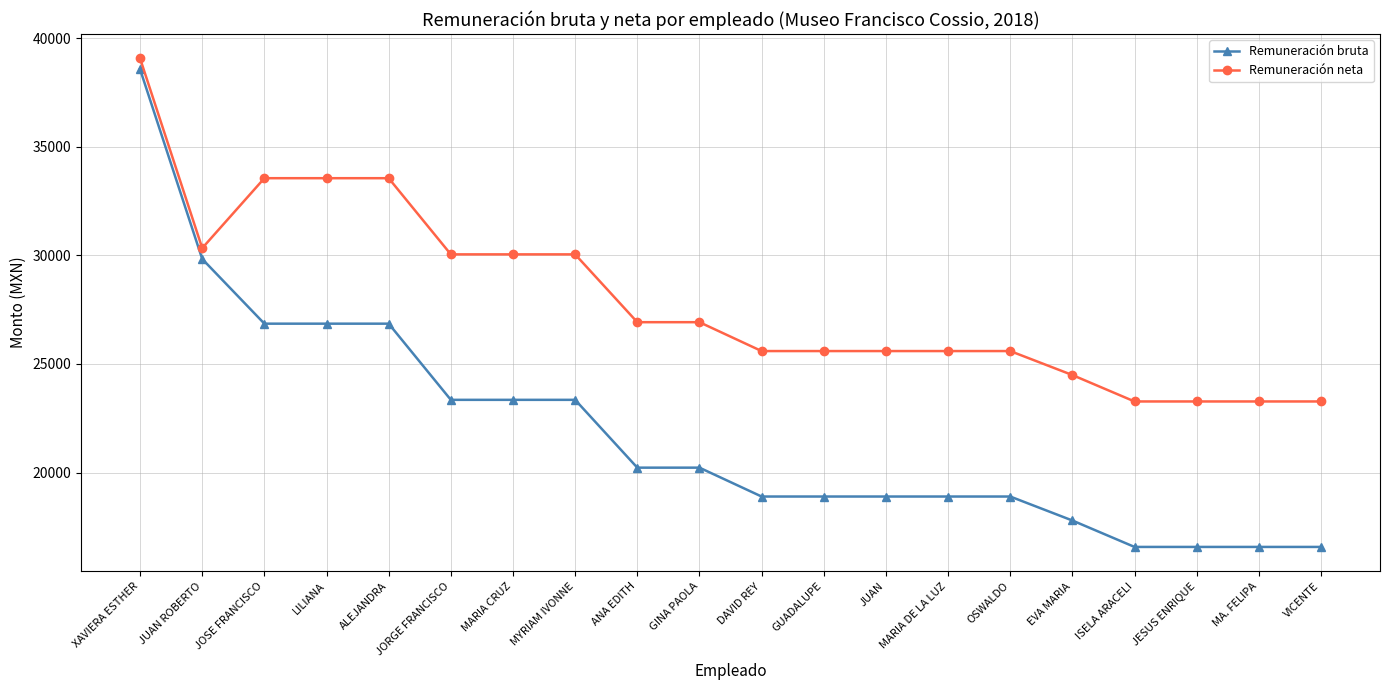

True or false: Remuneración neta and Remuneración bruta intersect in this chart.

False